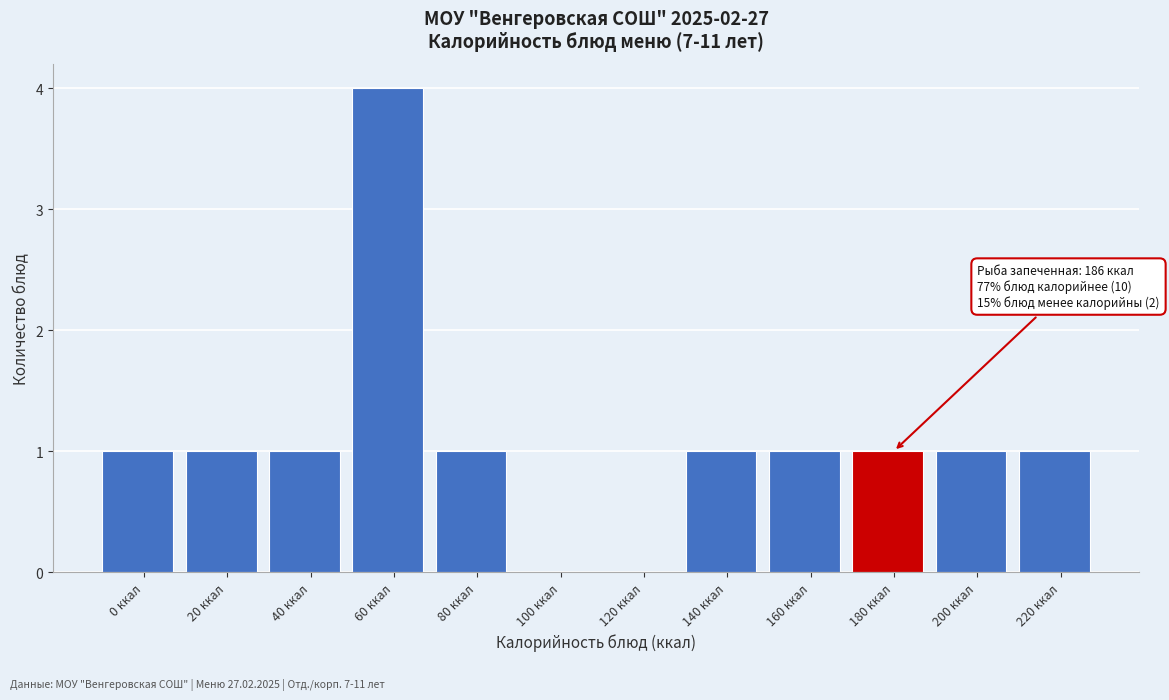

Reading left to right, list all the values displayed in this chart.

0 ккал=1	20 ккал=1	40 ккал=1	60 ккал=4	80 ккал=1	100 ккал=0	120 ккал=0	140 ккал=1	160 ккал=1	180 ккал=1	200 ккал=1	220 ккал=1